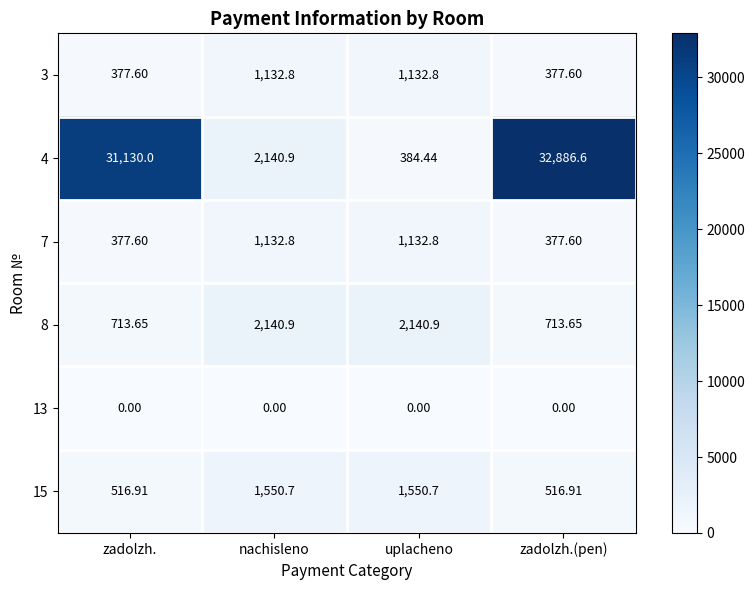

What is the total value across all series at uplacheno?

6341.6